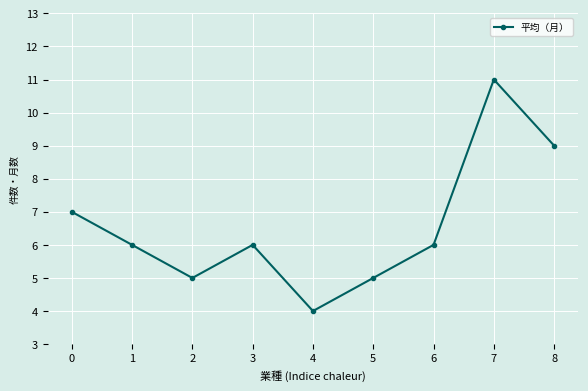

What is the value of the 8th point from the left?

11